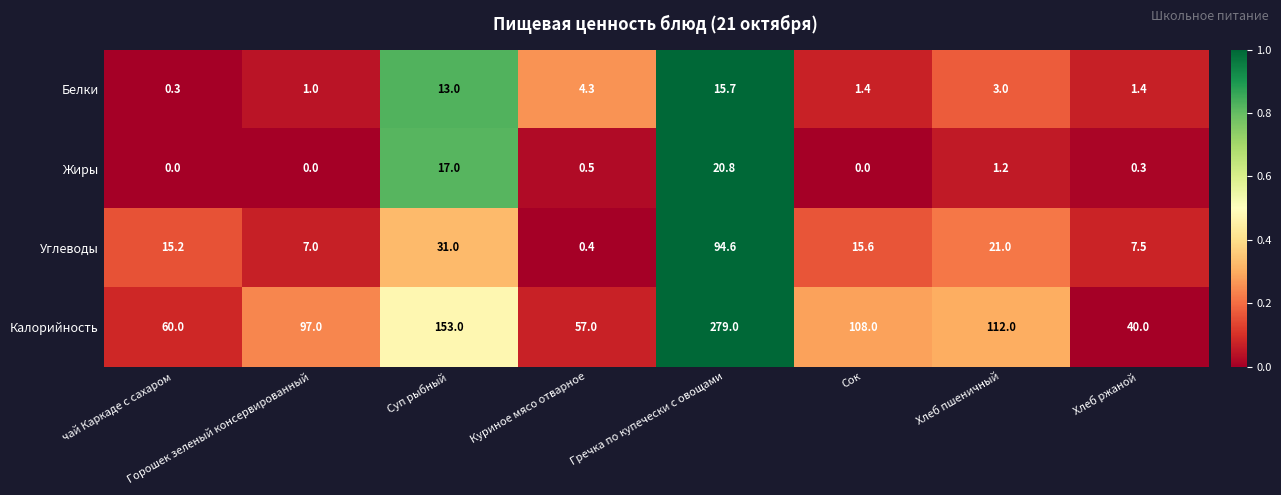

What is the greatest value displayed?

279.0